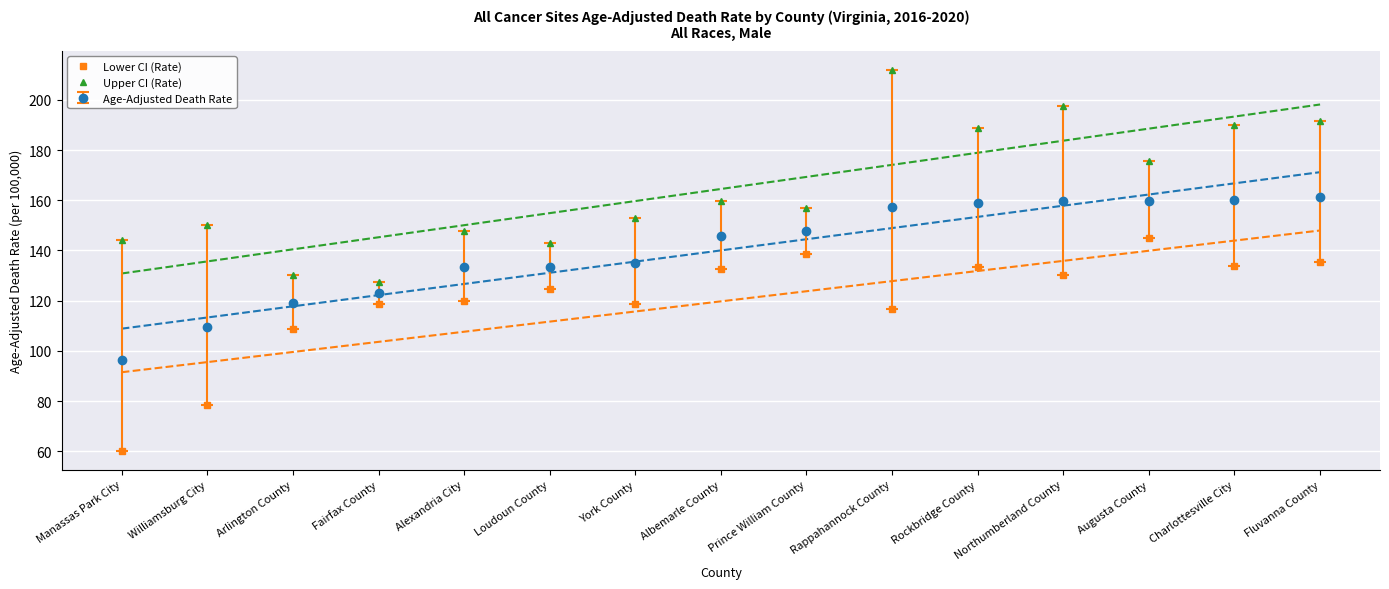

True or false: Lower CI (Rate) has a value of 228.0 at Augusta County.

False